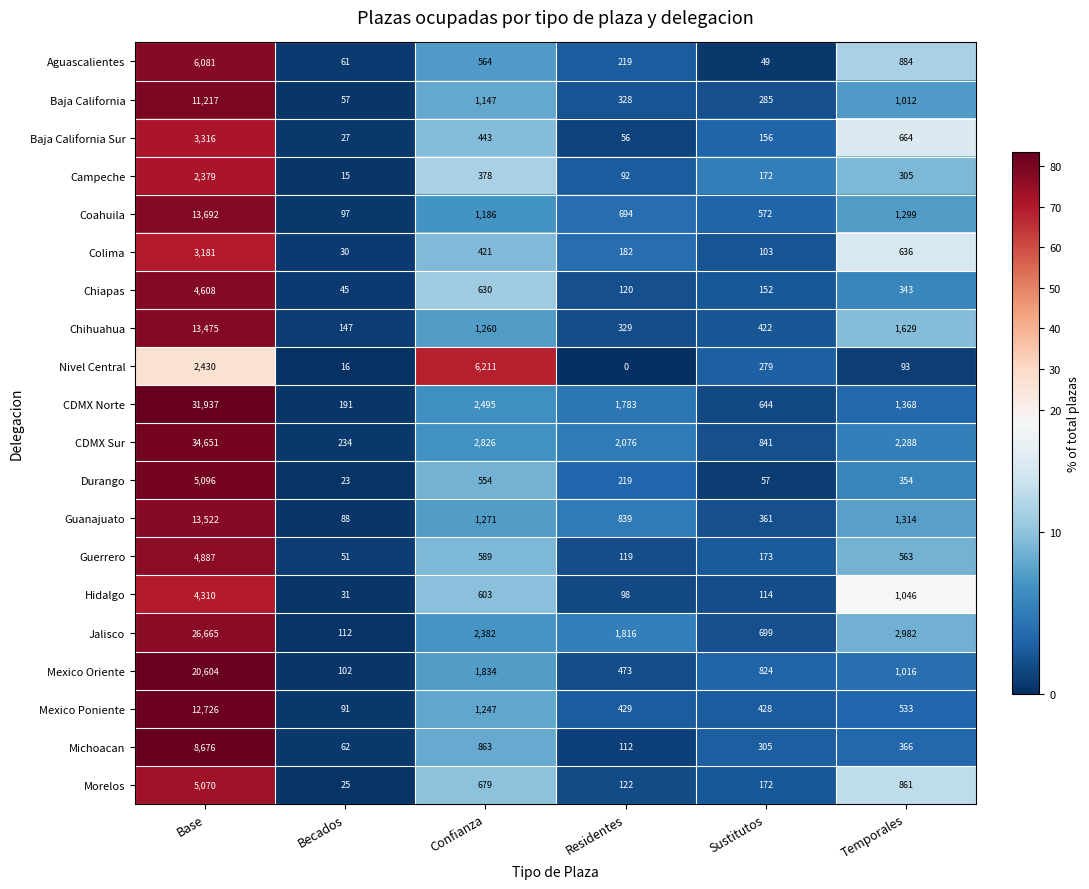

Rank the series by their maximum value, from lowest to highest.

Campeche, Colima, Baja California Sur, Hidalgo, Chiapas, Guerrero, Morelos, Durango, Aguascalientes, Nivel Central, Michoacan, Baja California, Mexico Poniente, Chihuahua, Guanajuato, Coahuila, Mexico Oriente, Jalisco, CDMX Norte, CDMX Sur